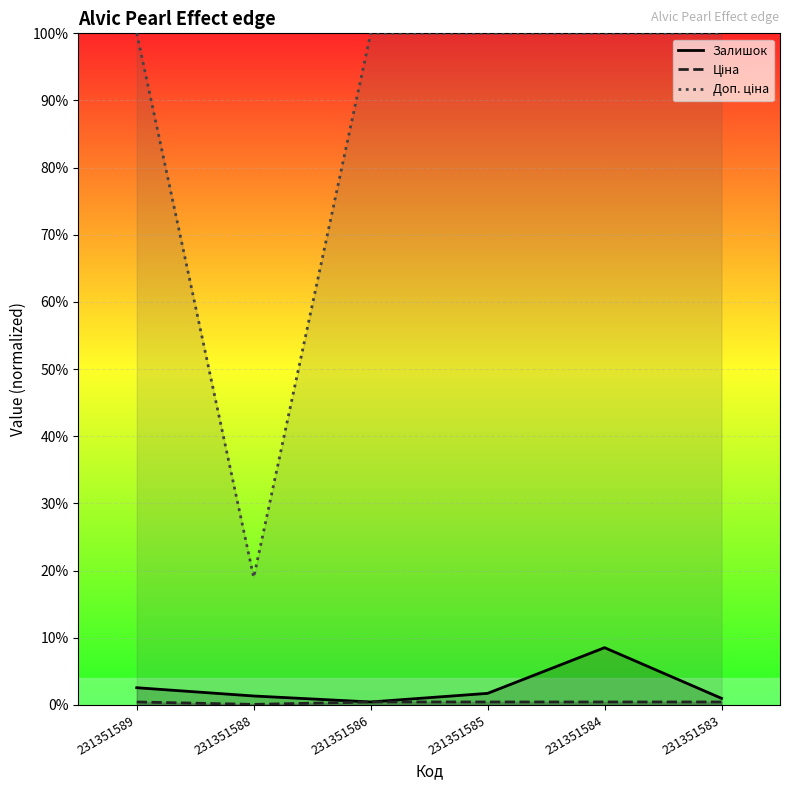

What is the total value across all series at 231351589?

1.0